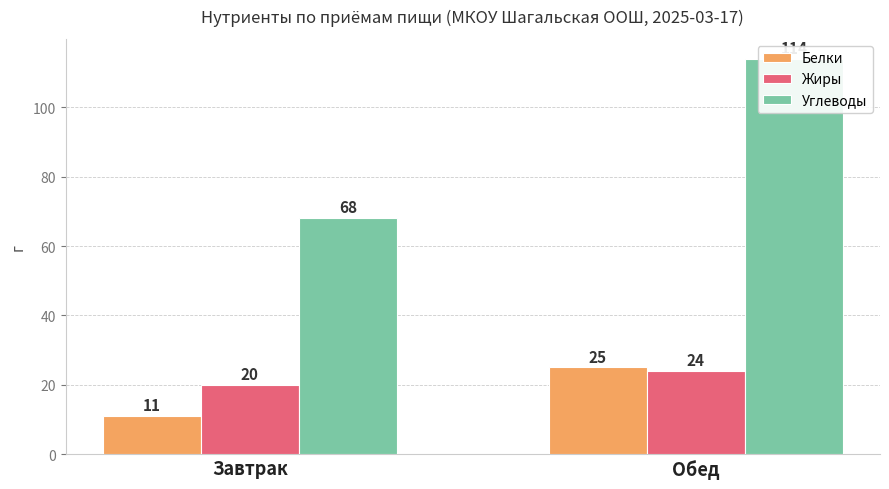

Between Завтрак and Обед, which series saw the biggest shift?

Углеводы